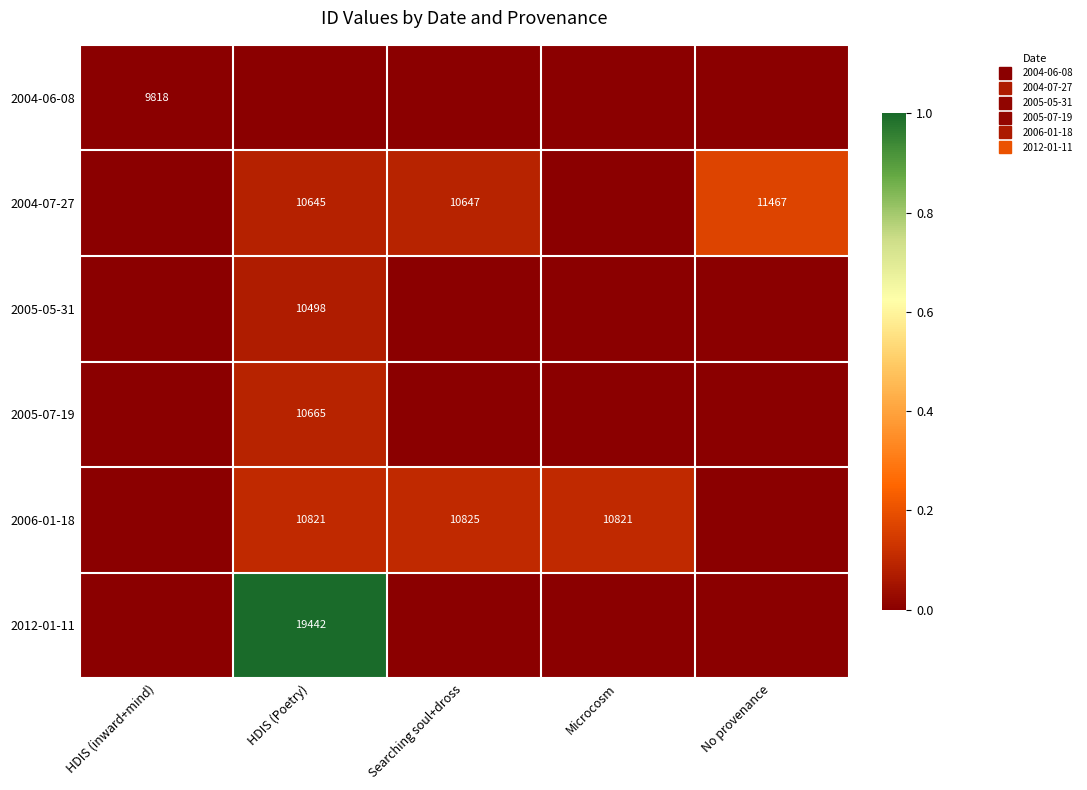

Is the value of 2005-05-31 at No provenance greater than the value of 2005-07-19 at Microcosm?

No